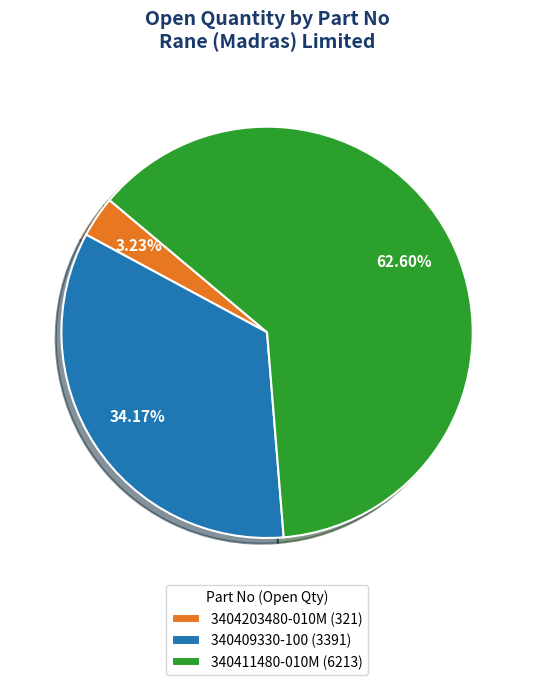

Is there a majority slice in this chart?

Yes